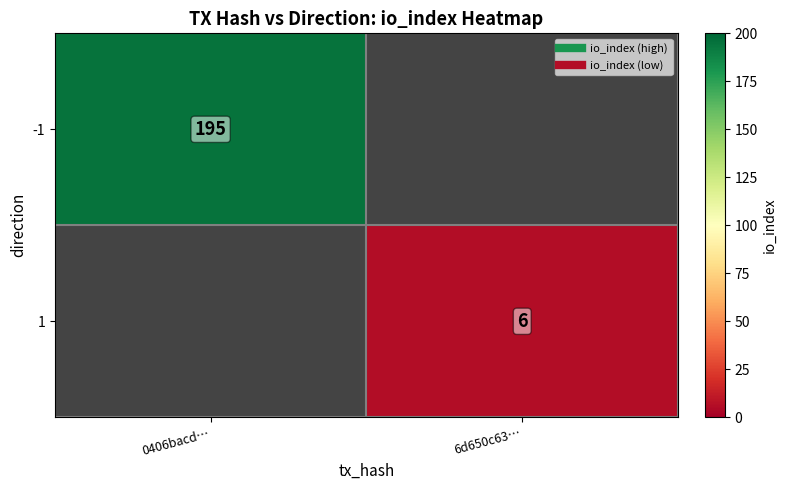

Count the number of data series in this chart.

2